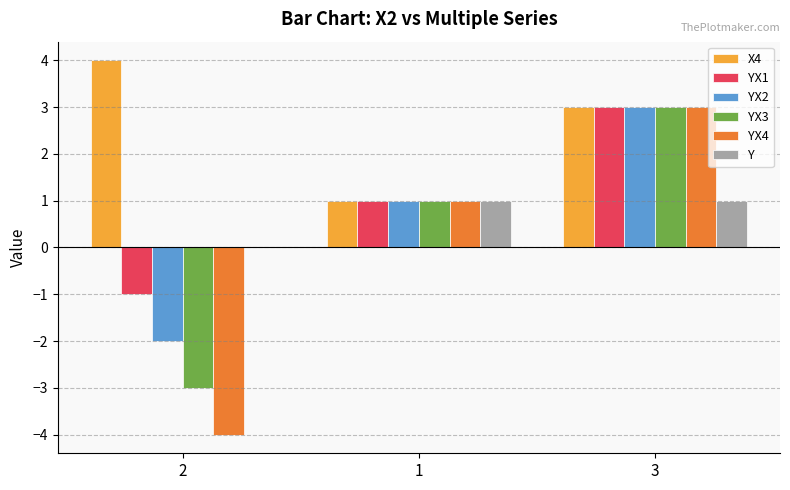

How many values in Y are above zero?

2